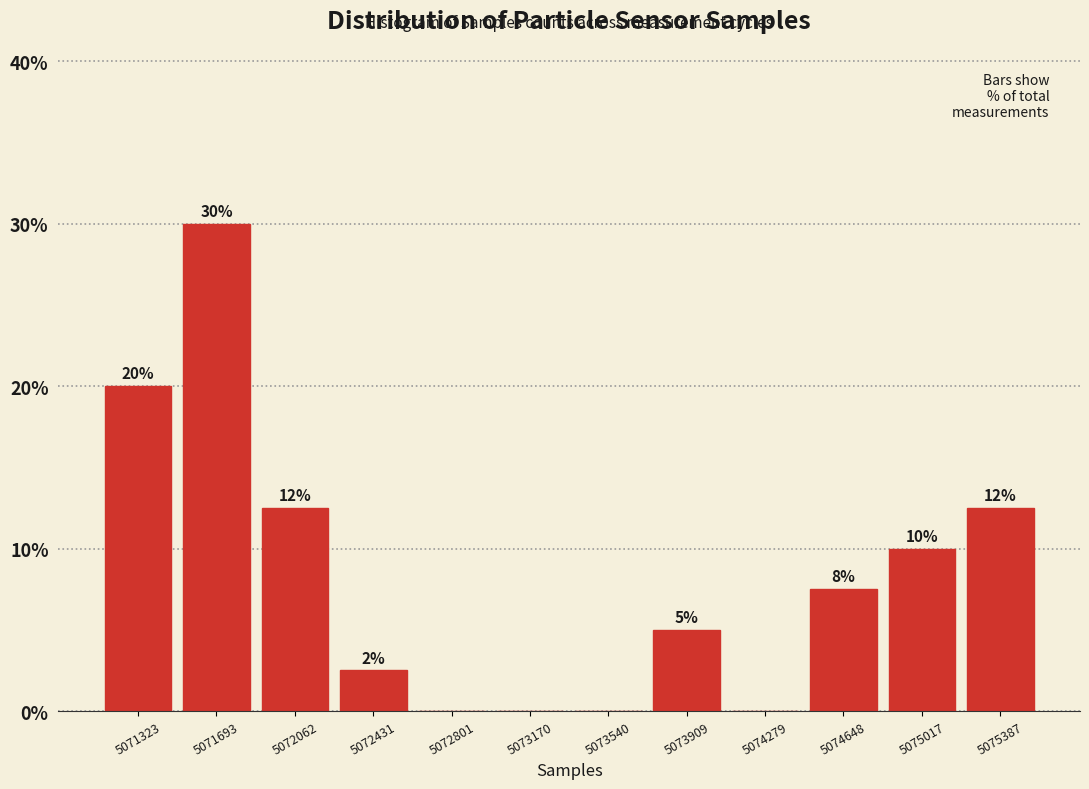

Which range on the x-axis has the tallest bar?

5071500 to 5071900